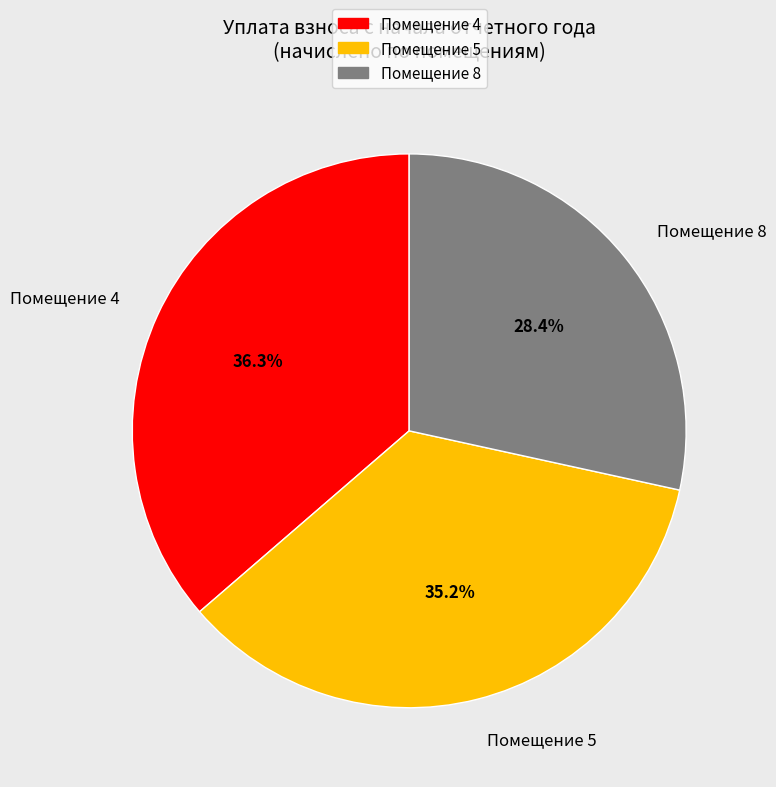

Does Помещение 5 account for over 50% of the chart?

No